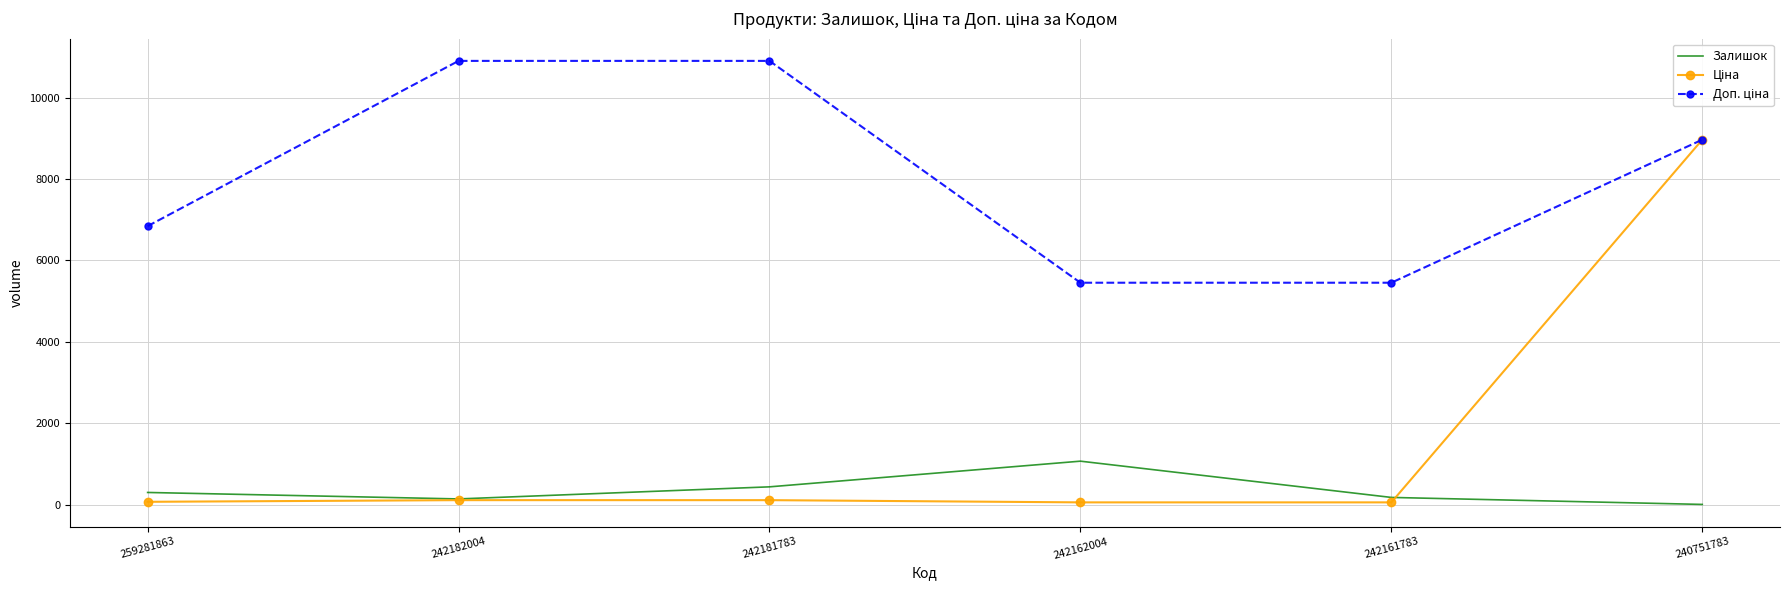

At which category is the sum across all series the highest?

240751783